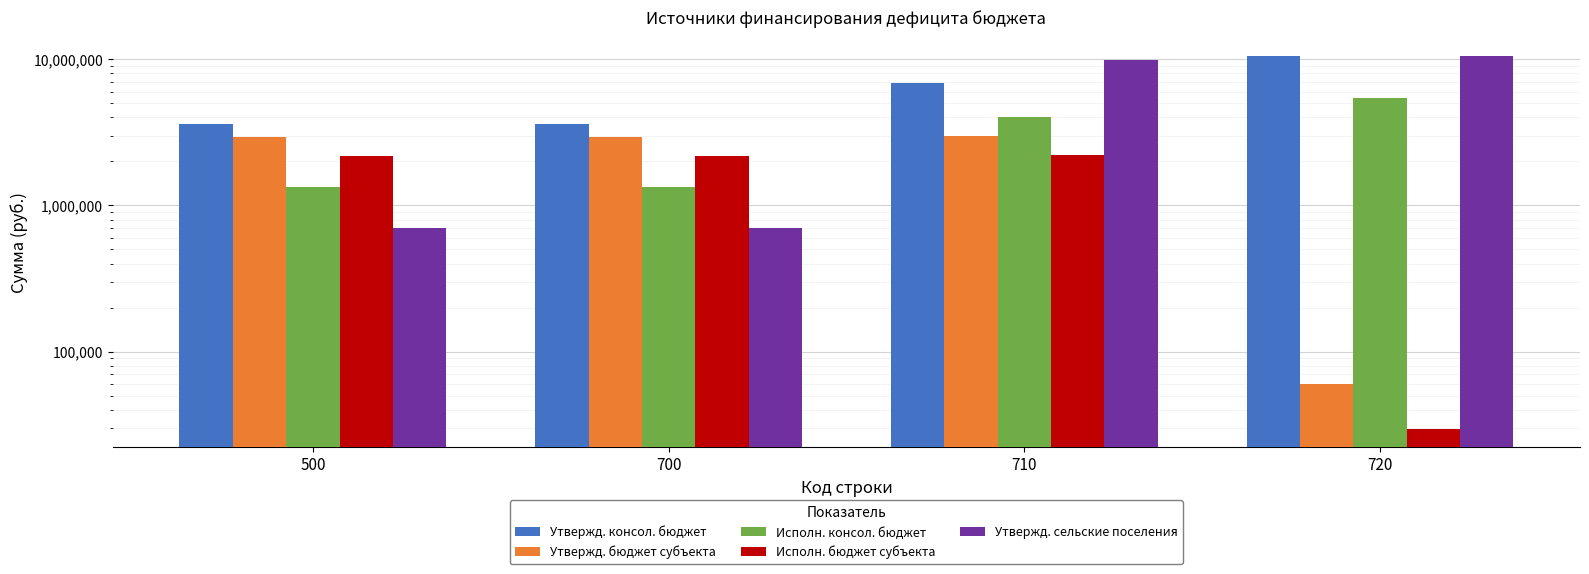

What are all the series names shown in the legend?

Утвержд. консол. бюджет, Утвержд. бюджет субъекта, Исполн. консол. бюджет, Исполн. бюджет субъекта, Утвержд. сельские поселения